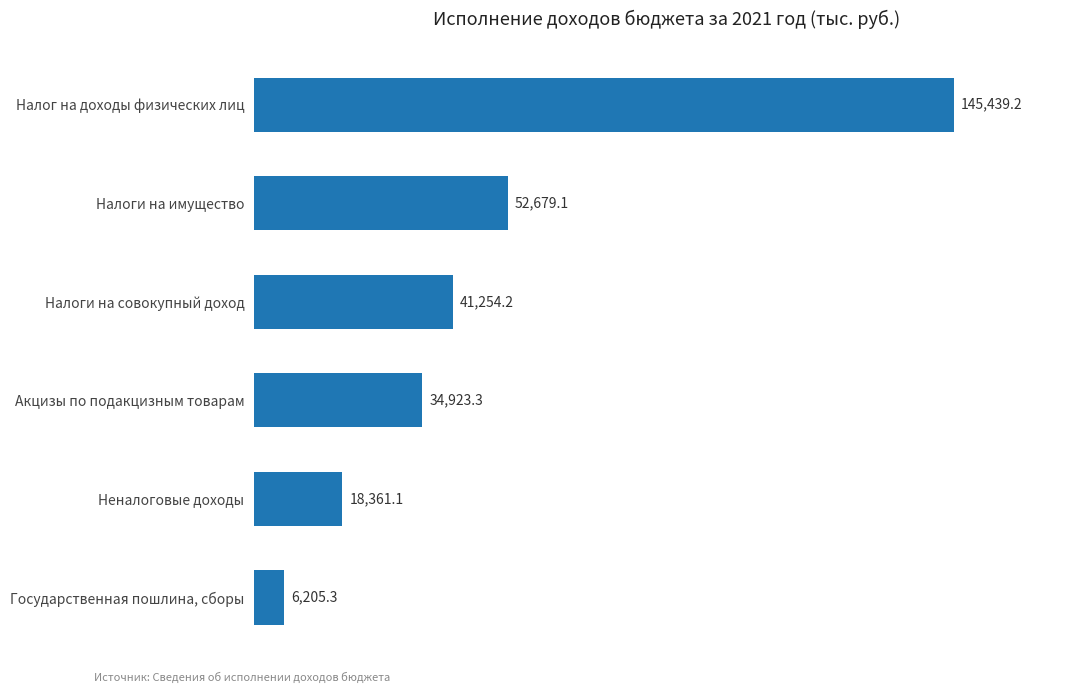

Which has a higher value, Налоги на совокупный доход or Акцизы по подакцизным товарам?

Налоги на совокупный доход